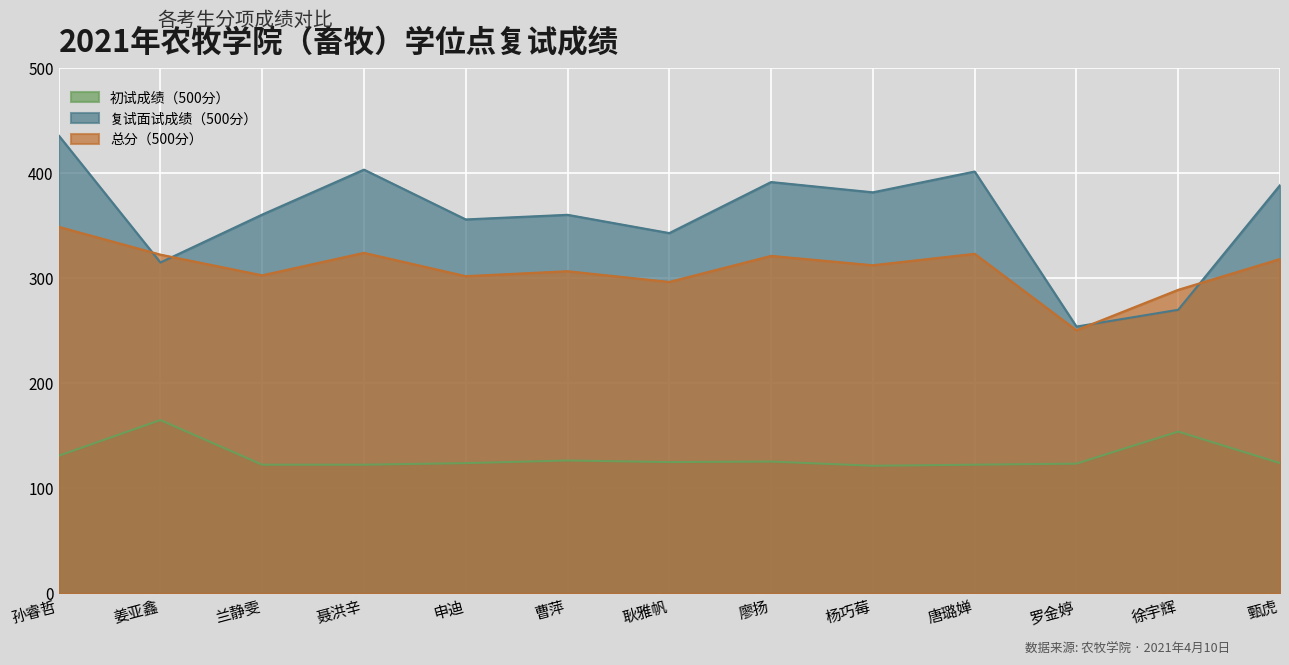

Reading left to right, list all the values displayed in this chart.

初试成绩（500分）: 131.0	165.0	122.5	122.5	124.0	126.5	125.0	125.5	121.5	122.5	123.5	154.0	124.0
复试面试成绩（500分）: 436.0	315.0	360.6	403.4	356.0	360.4	343.0	391.6	381.8	401.6	254.0	270.0	388.6
总分（500分）: 349.0	322.5	302.8	324.2	302.0	306.7	296.5	321.3	312.4	323.3	250.5	289.0	318.3